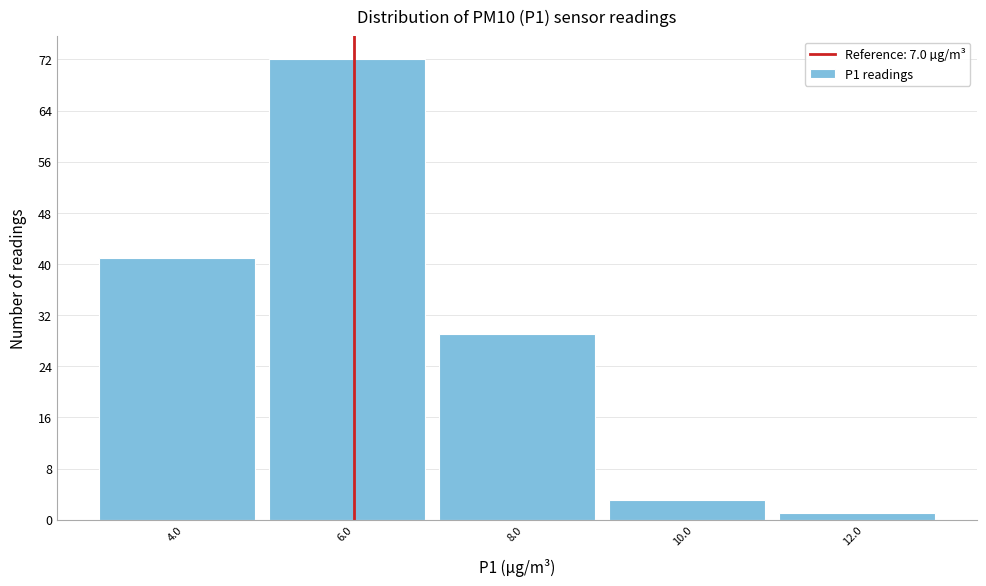

Reading left to right, what are all the values shown in this chart?

4.0=41	6.0=72	8.0=29	10.0=3	12.0=1